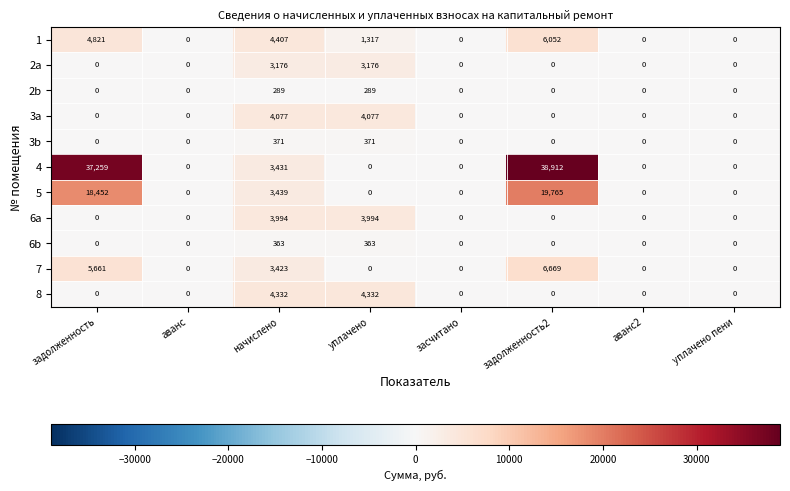

At which category is the sum across all series the highest?

задолженность2